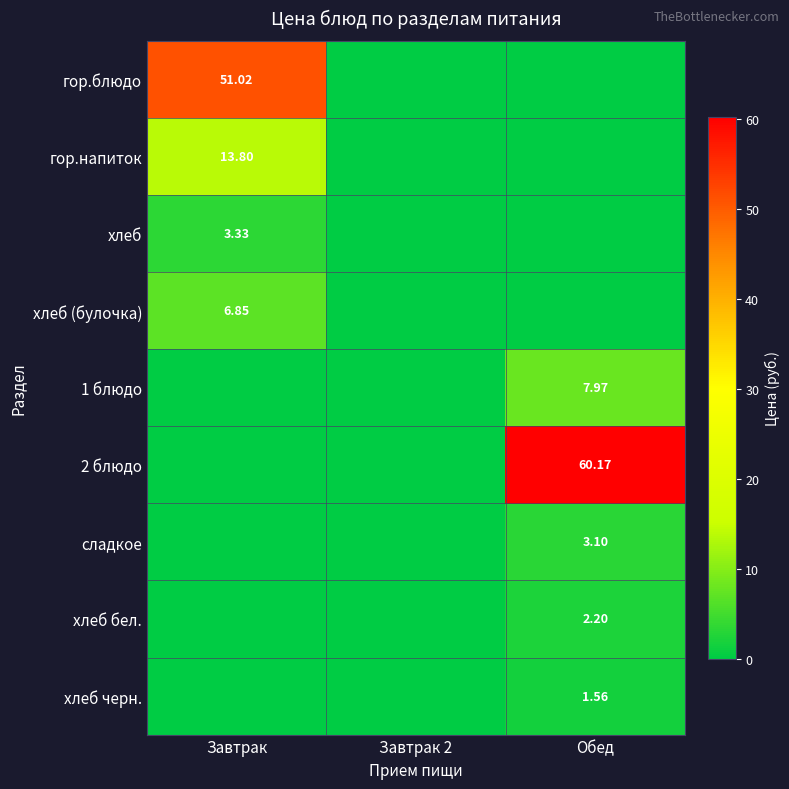

List the labels in order of хлеб бел. value, largest first.

Обед, Завтрак, Завтрак 2